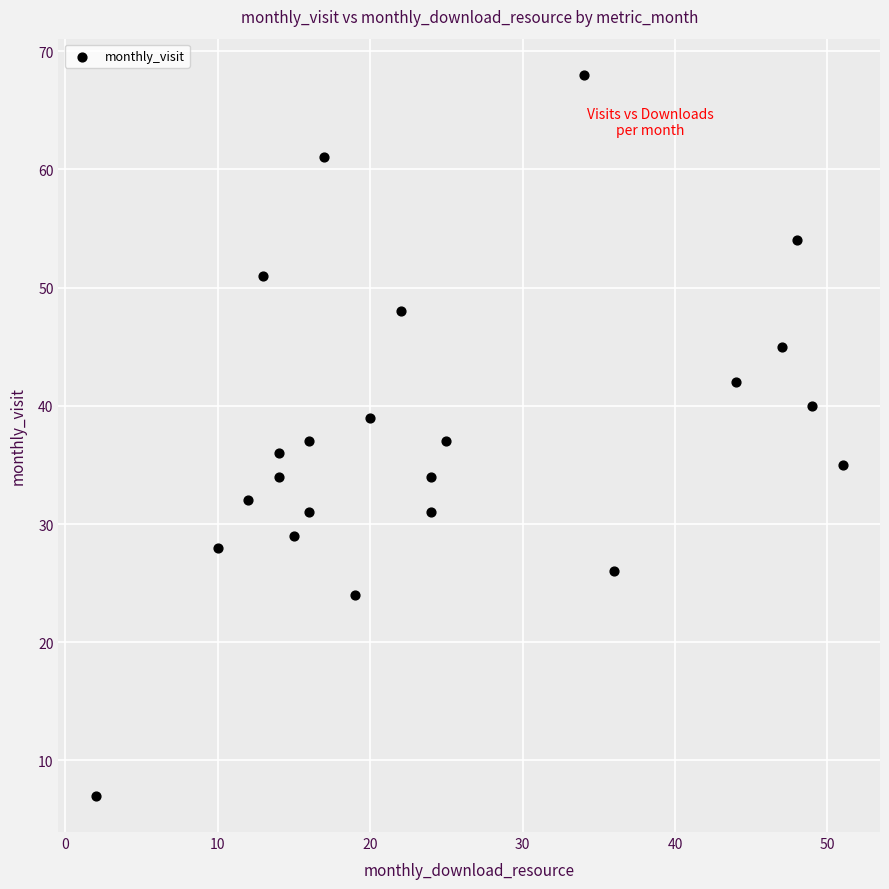

What is the range of Y values (max minus min)?

61